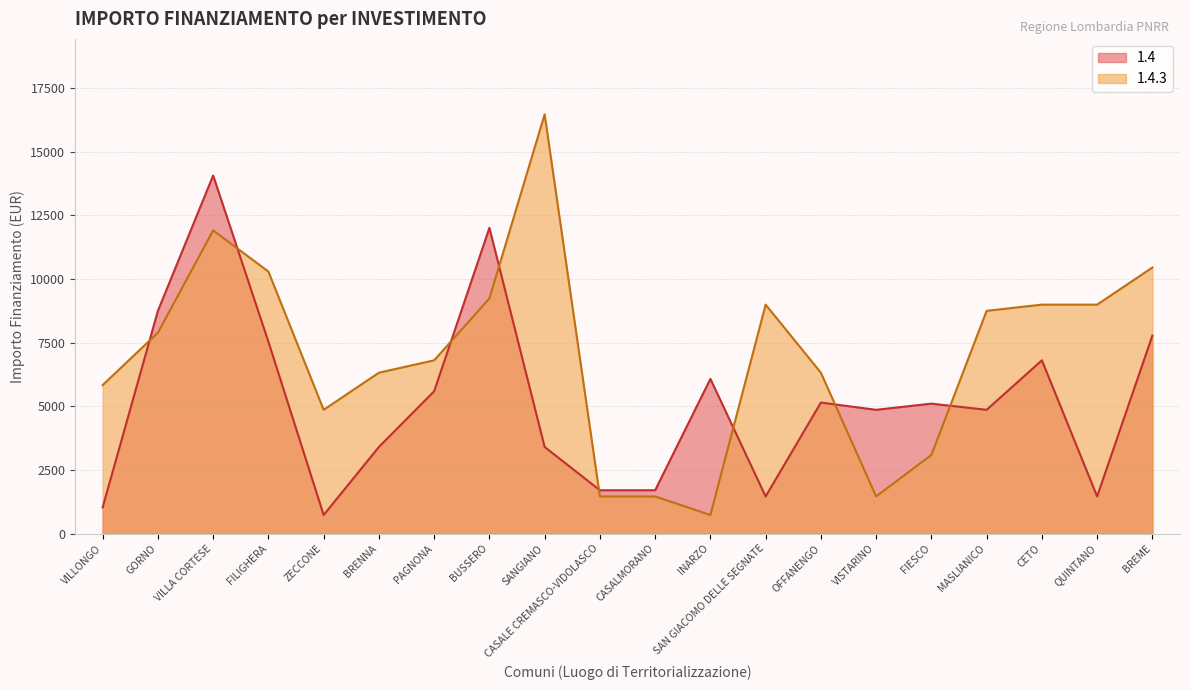

What is the greatest value displayed?

16464